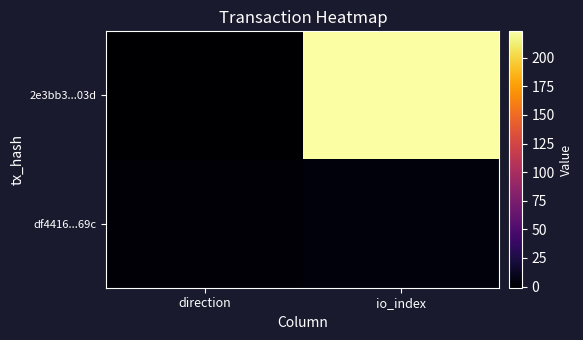

What is the greatest value displayed?

223